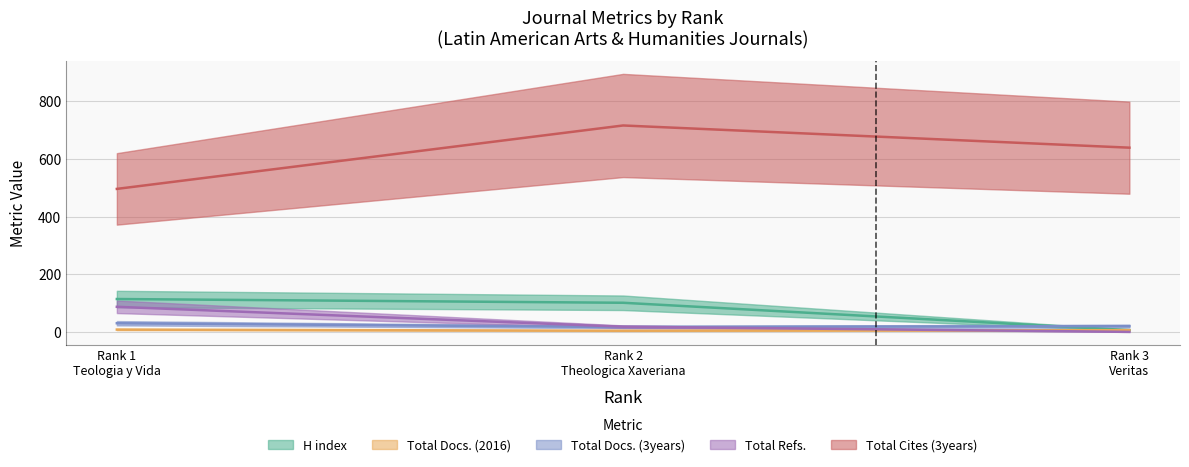

What is the total value across all series at Rank 3
Veritas?

671